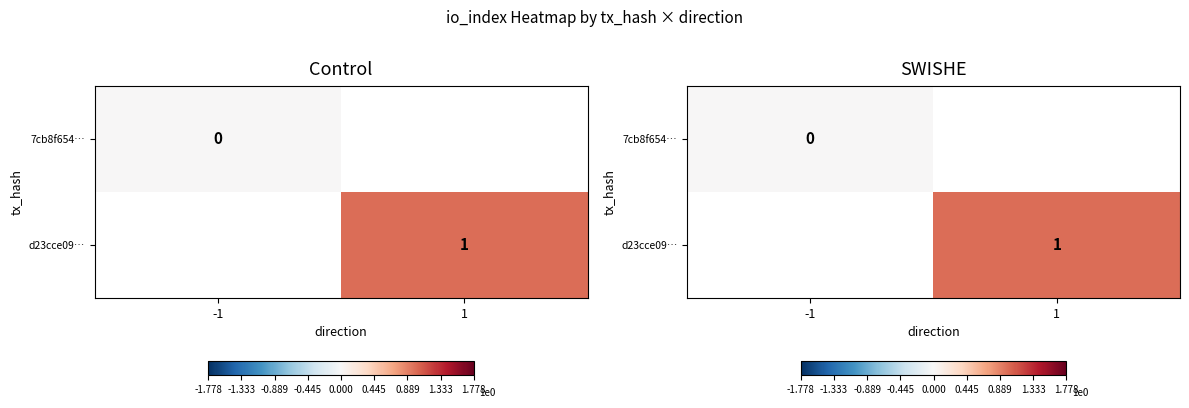

At how many categories does at least one series exceed 0?

1